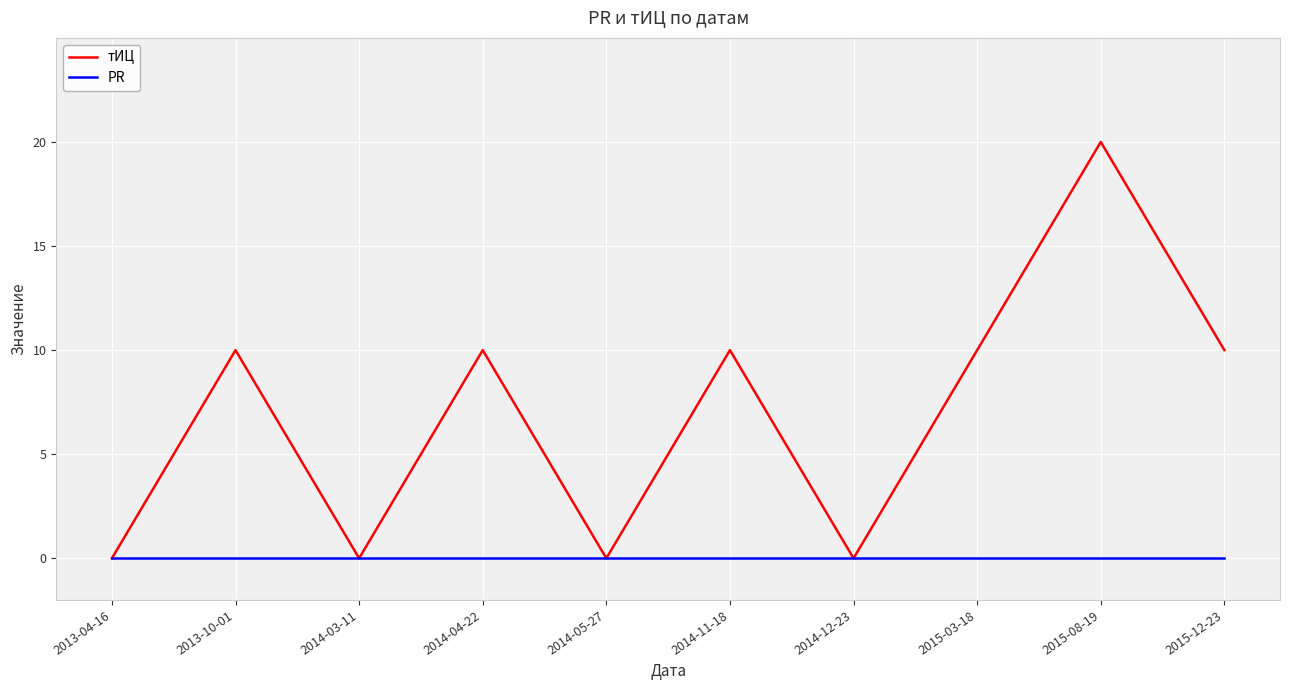

Which series has the widest spread of values?

тИЦ